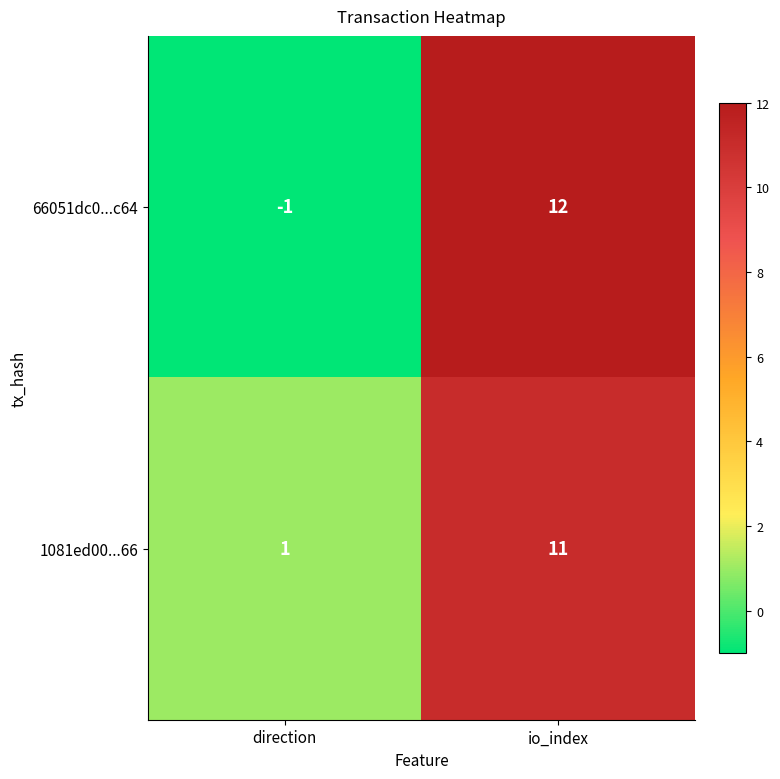

Where is 66051dc0...c64 nearest to the value 5?

direction